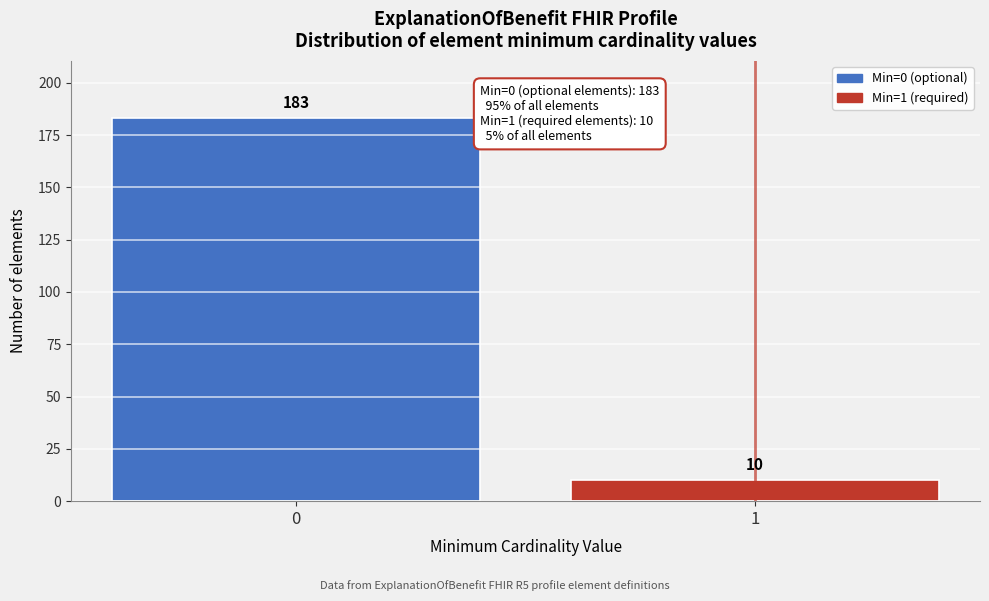

Reading left to right, what are all the values shown in this chart?

0=183	1=10